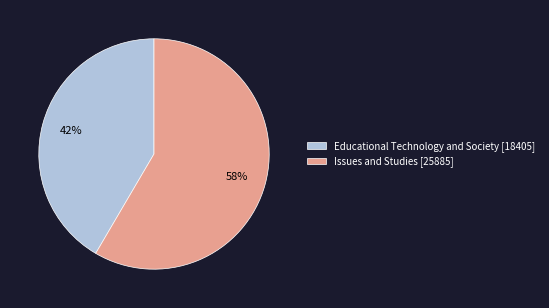

The Issues and Studies slice represents 47% of the pie. True or false?

False